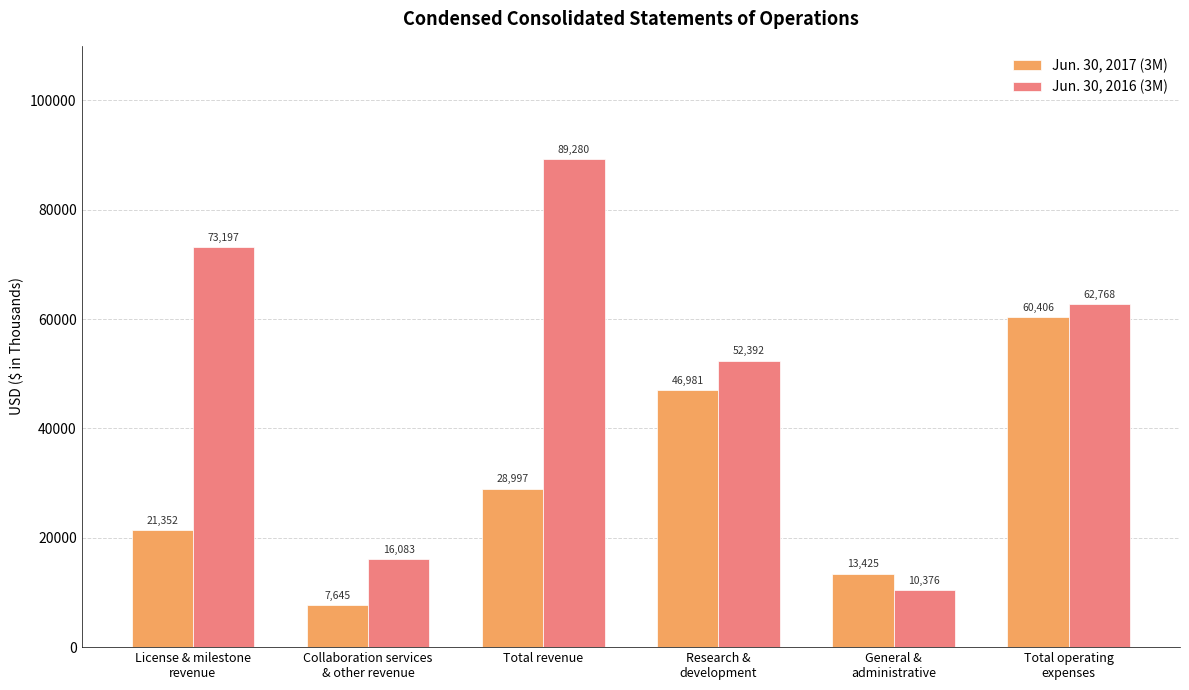

True or false: Jun. 30, 2017 (3M) has a value of 94567 at Total operating
expenses.

False